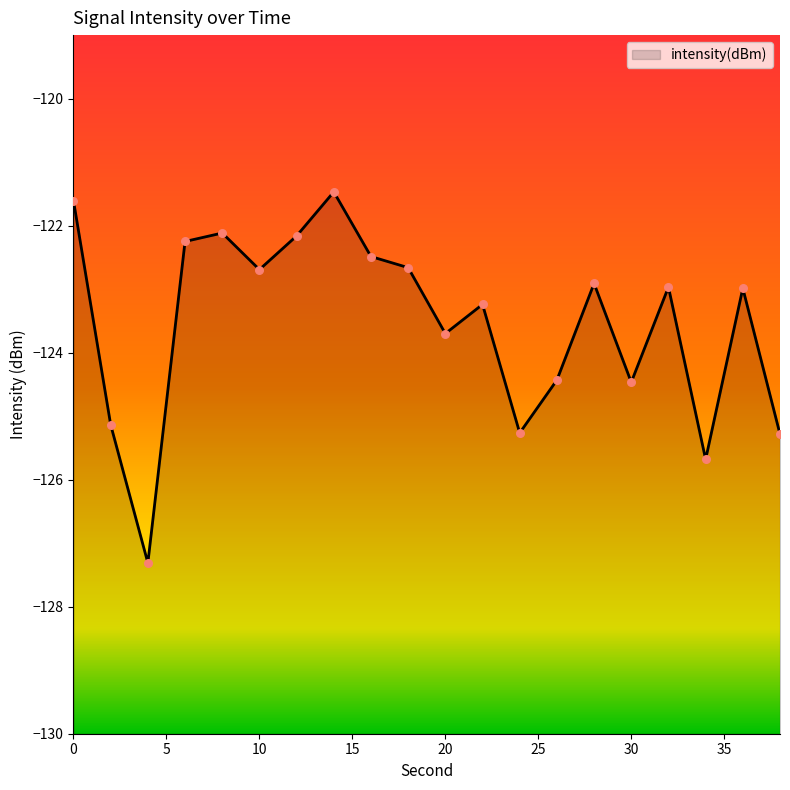

What is the change in value from 2 to 26?

+0.7